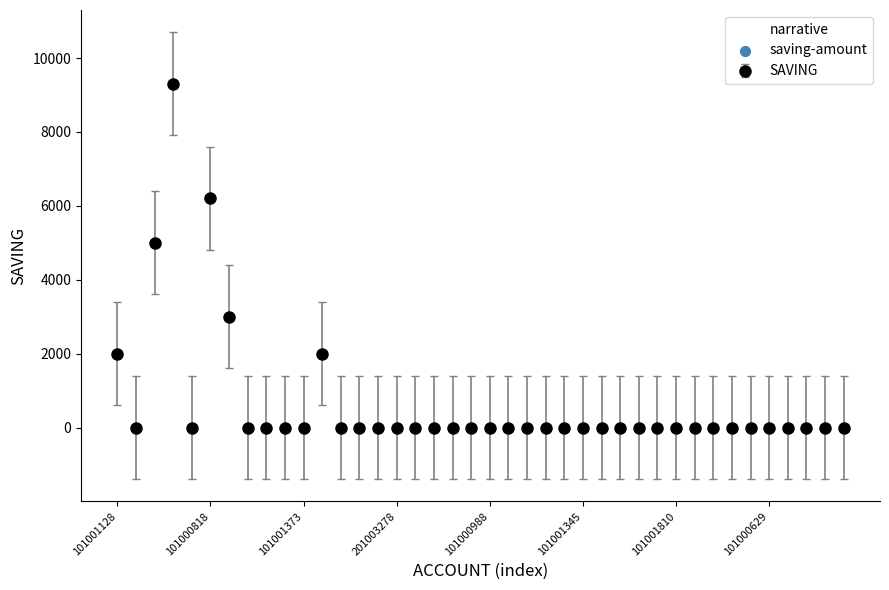

What is the greatest value displayed?

9300